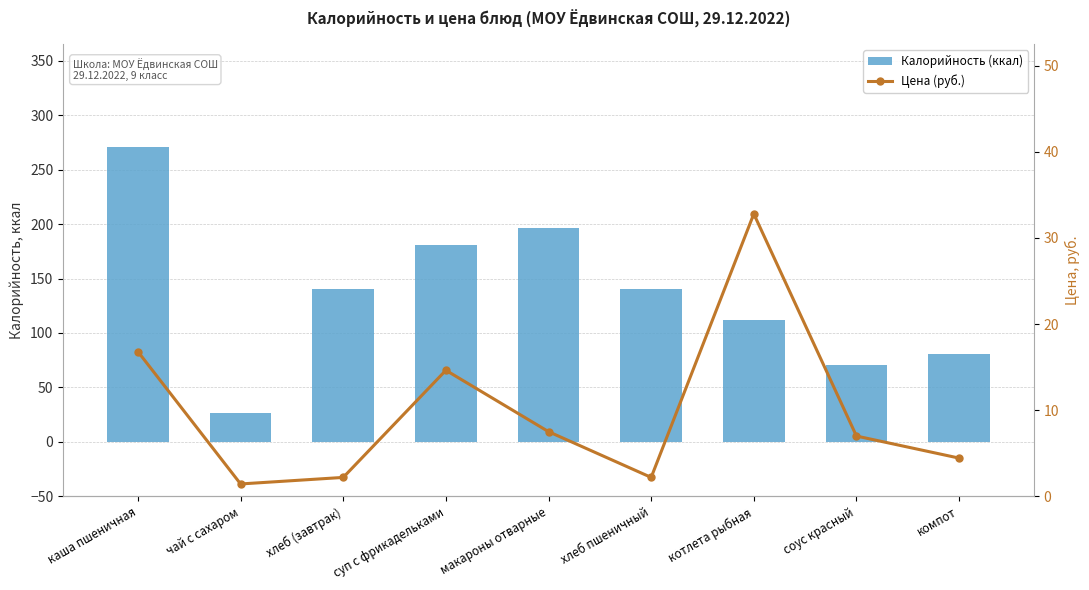

Between каша пшеничная and компот, which series saw the biggest shift?

Калорийность (ккал)